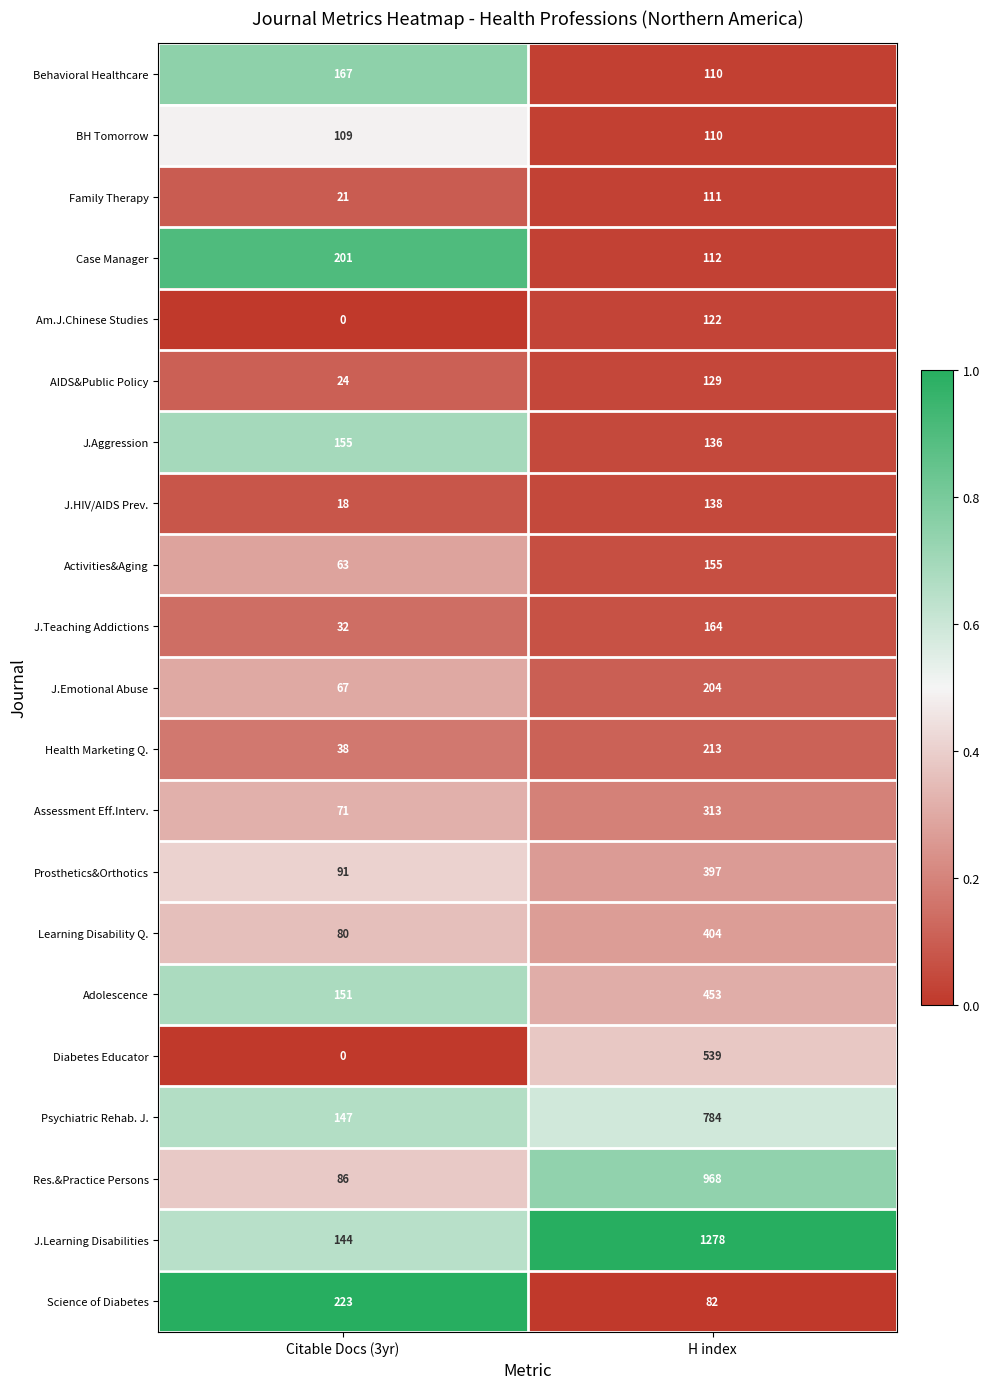

The J.Teaching Addictions series shows 32 at Citable Docs (3yr). True or false?

True